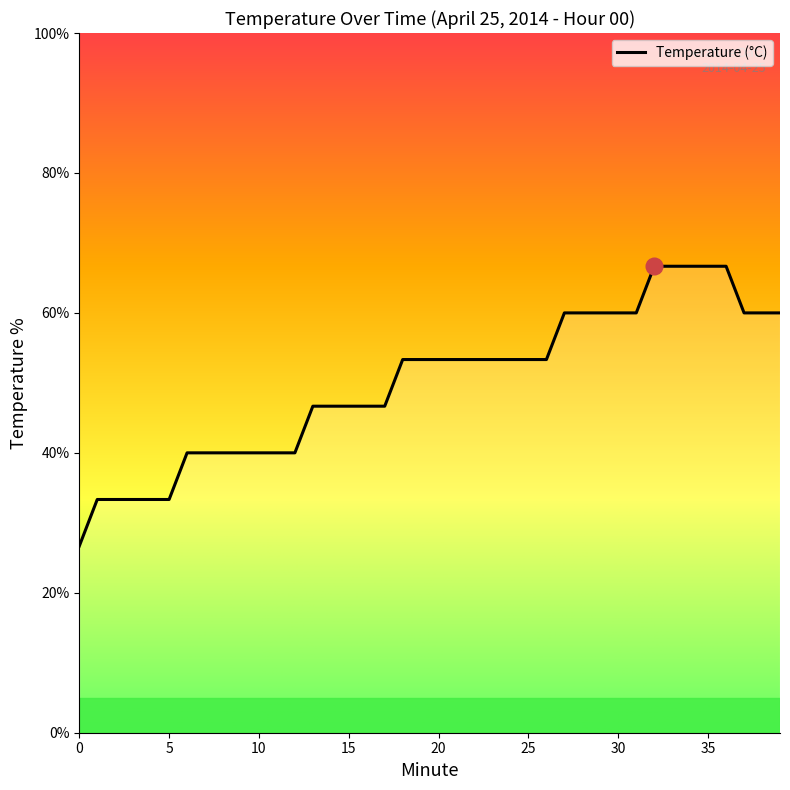

How many distinct data groups are displayed?

1